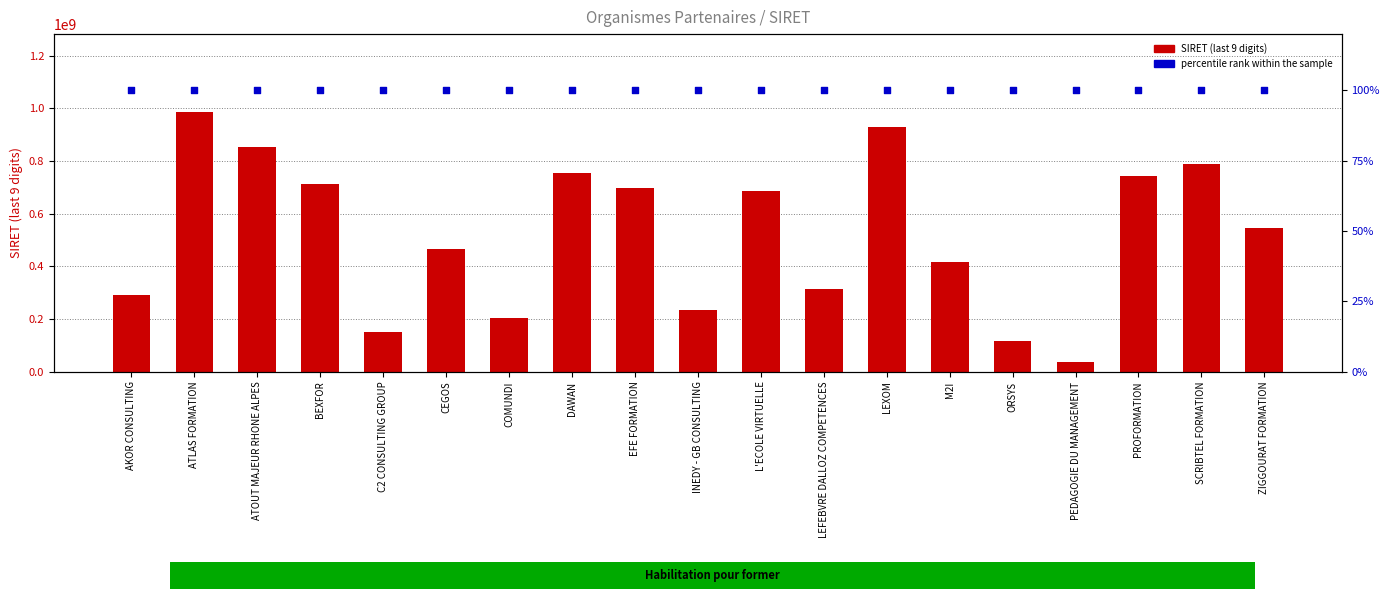

What is the total value across all series at CEGOS?

467100191